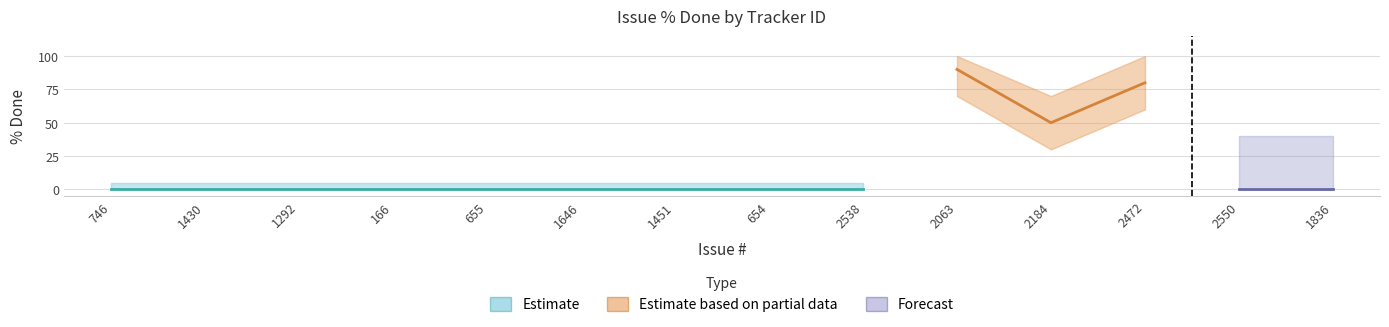

At how many categories does at least one series exceed 77?

2